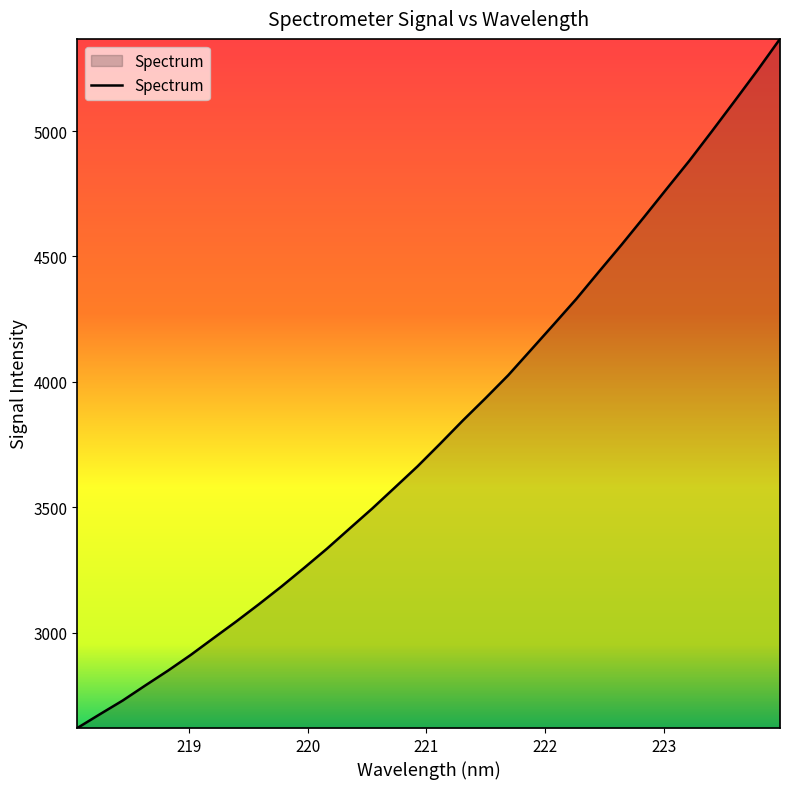

What is the difference between the maximum and minimum values?

2748.7